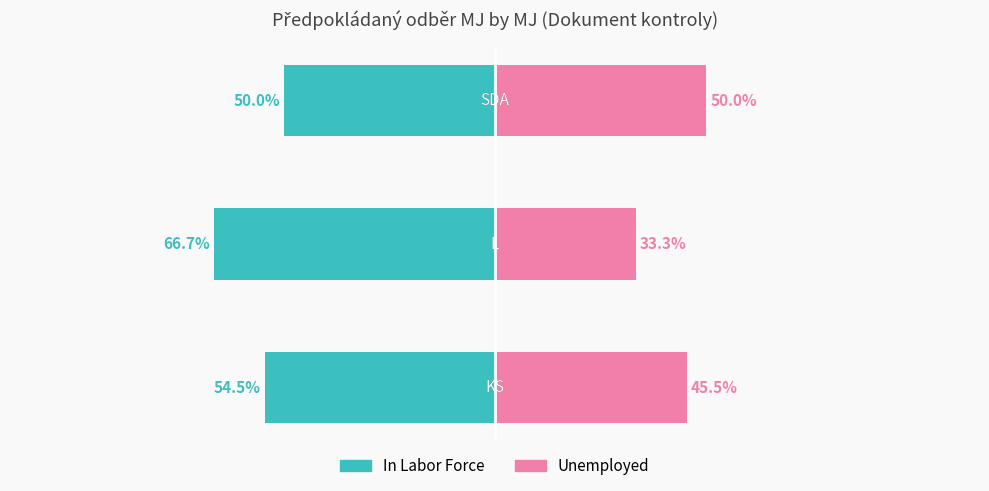

What is the value of the Unemployed bar at the 1st from the left?

45.5